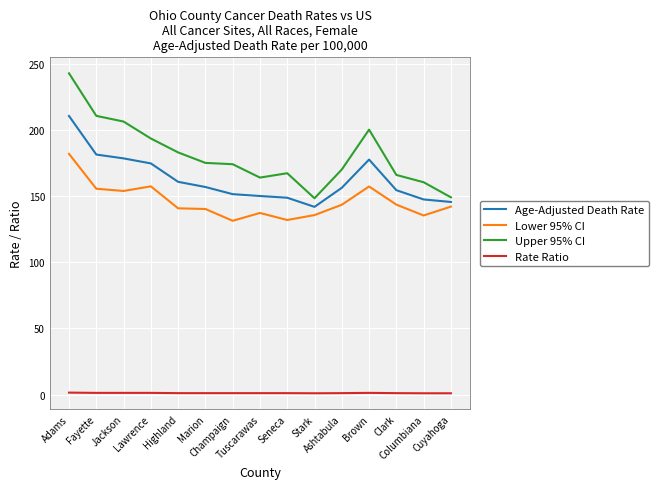

Which series has the largest range (max minus min)?

Upper 95% CI